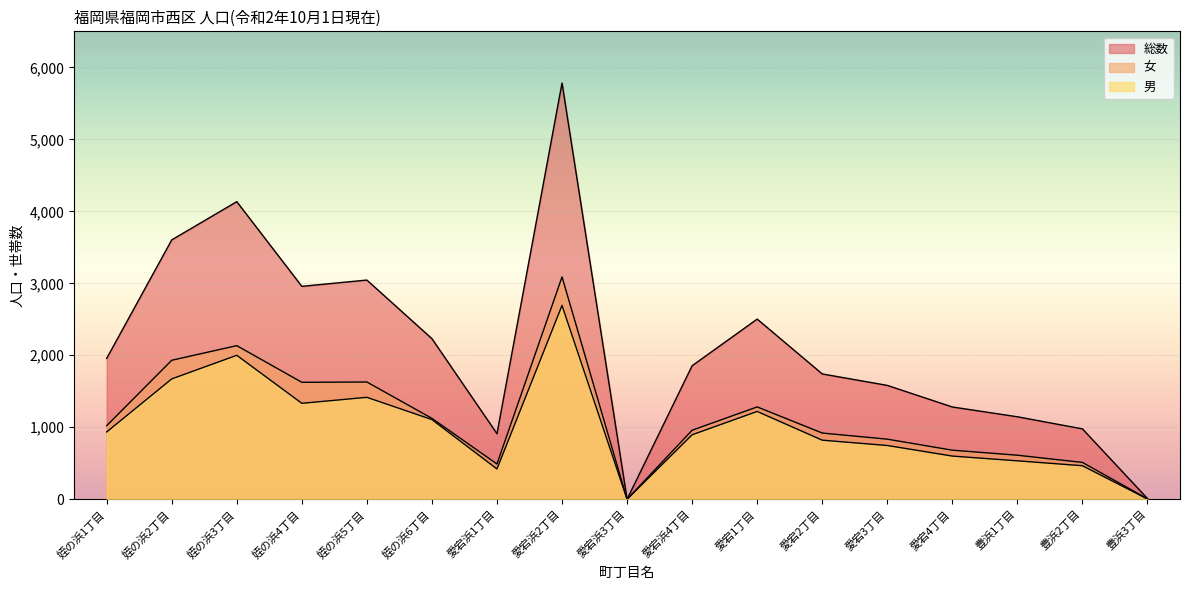

What is the sum of the 男 values at 愛宕浜3丁目 and 愛宕4丁目?

600